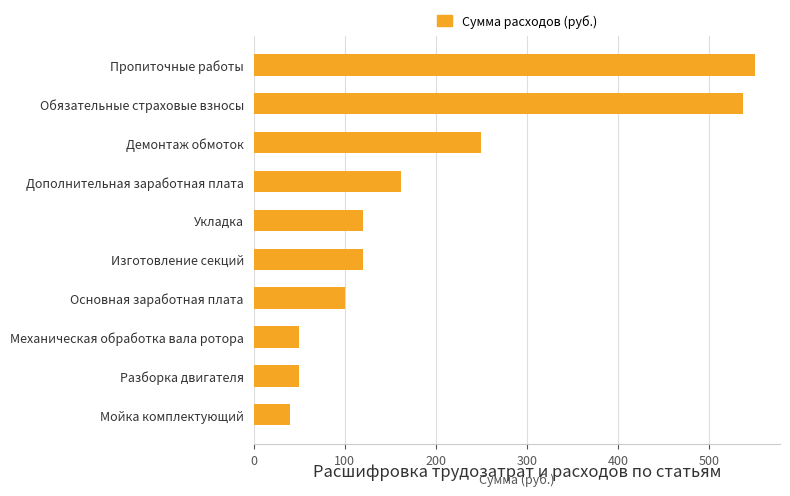

The chart shows a value of 193 at Изготовление секций. True or false?

False